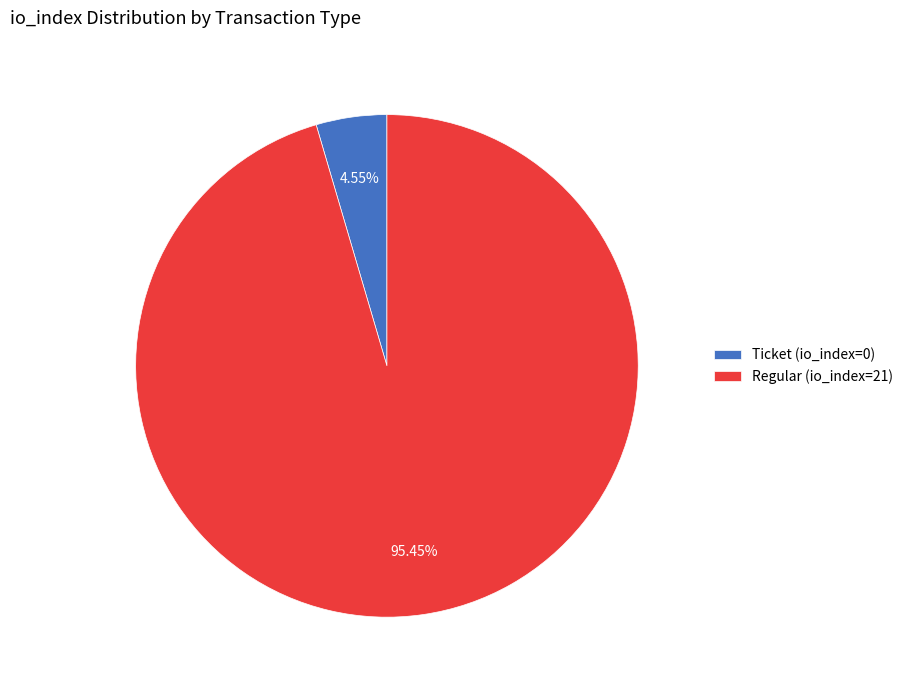

Which category has the smallest portion of the pie?

Ticket (io_index=0)